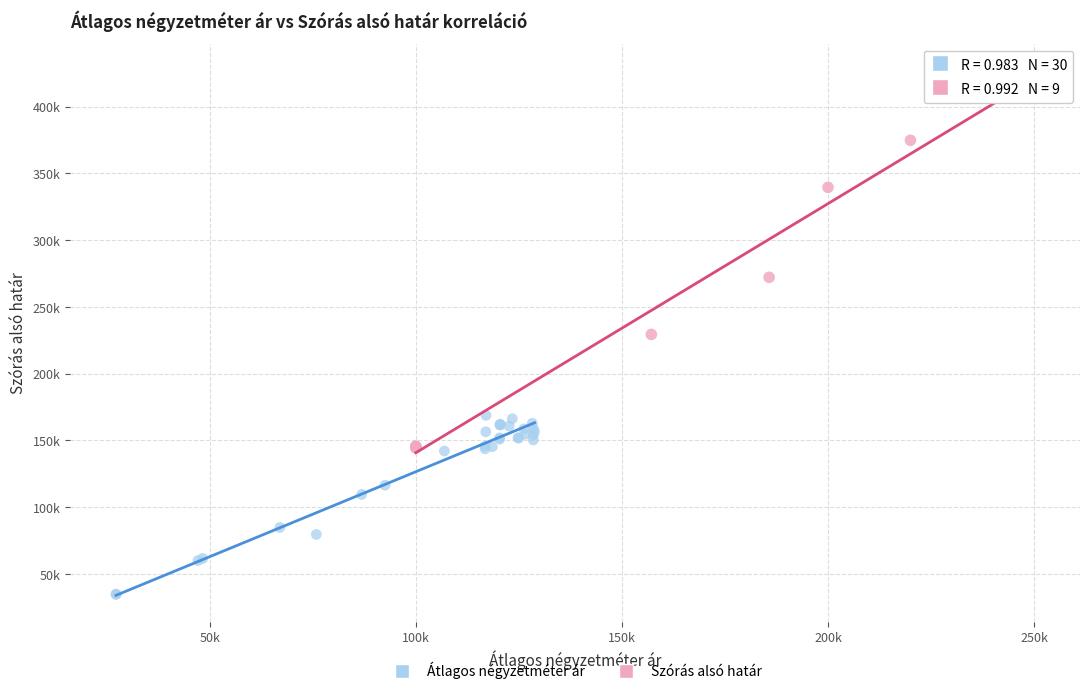

What are all the series names shown in the legend?

Átlagos négyzetméter ár, Szórás alsó határ